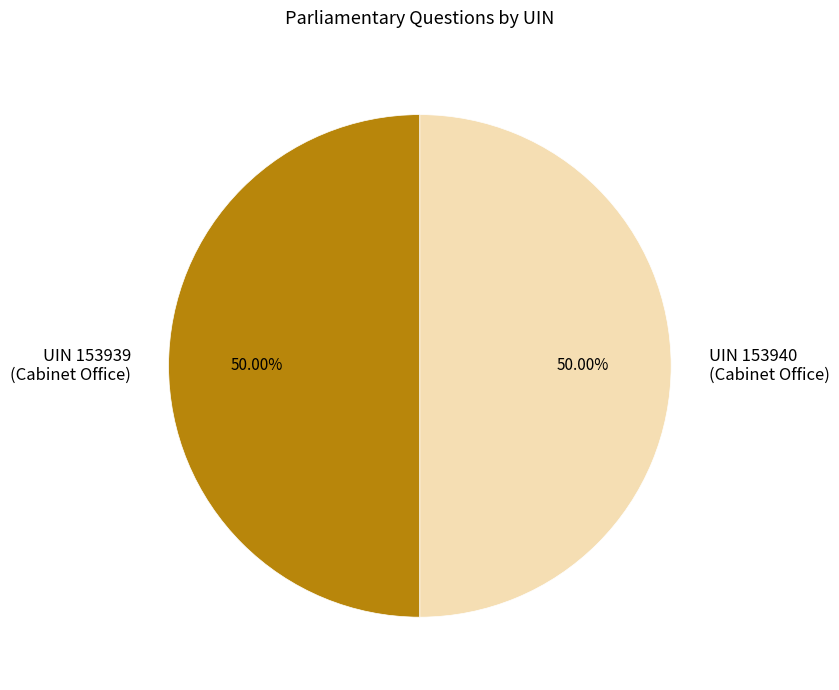

What is the ratio of the value at UIN 153940 (Cabinet Office) to the value at UIN 153939 (Cabinet Office)?

1.0